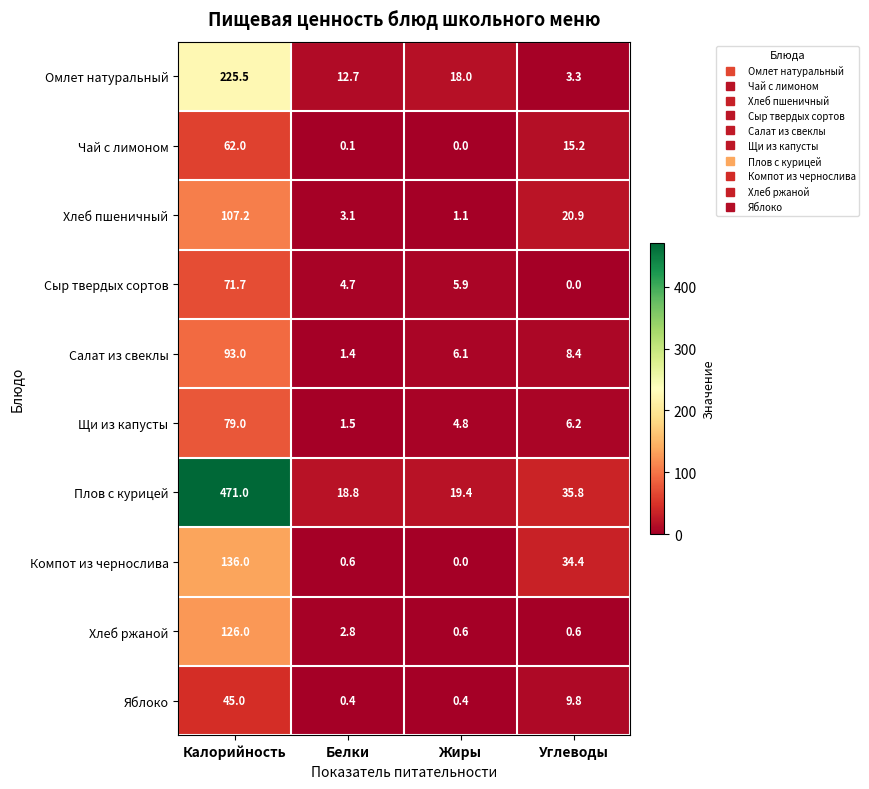

Which label corresponds to the largest value in the chart?

Калорийность